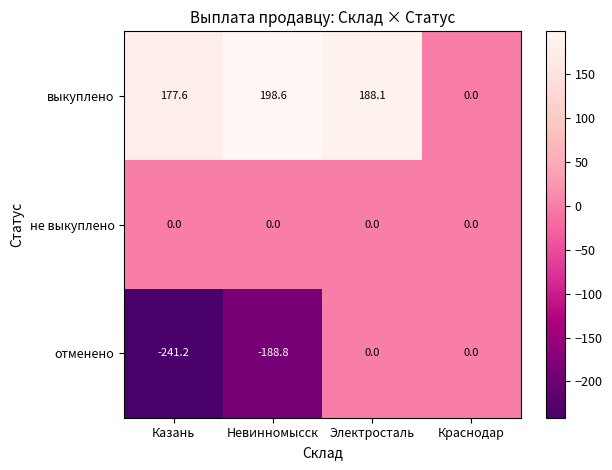

Which series has the widest spread of values?

отменено